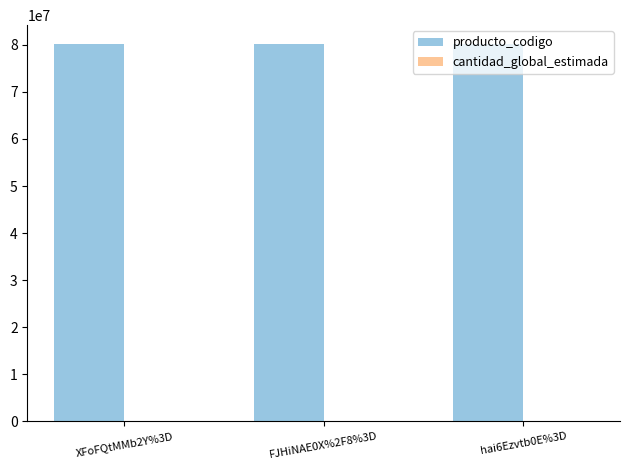

What is the sum of all producto_codigo values?

240454510